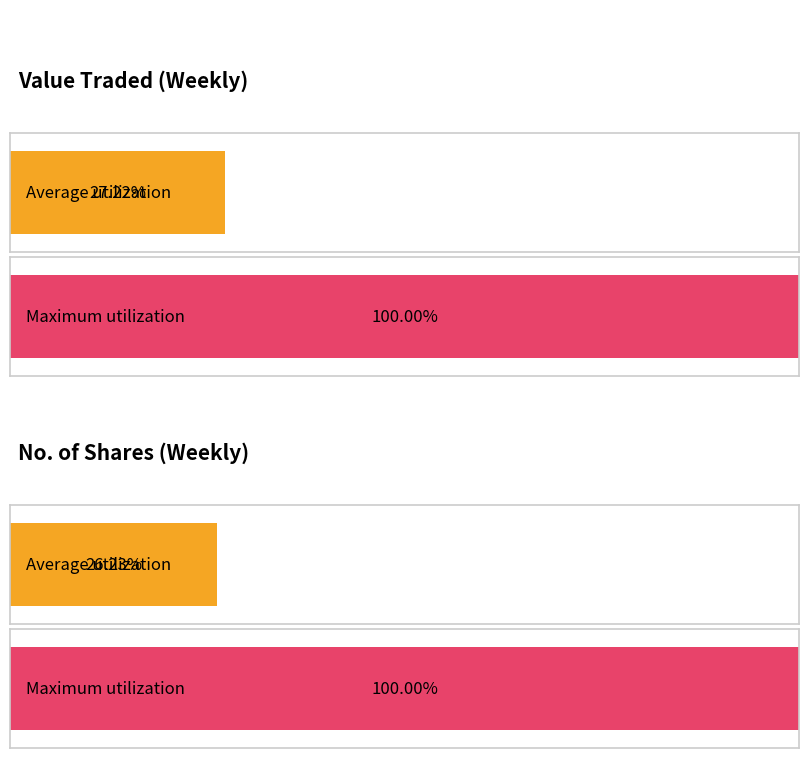

The No. of Shares series shows 216 at 24/03. True or false?

False